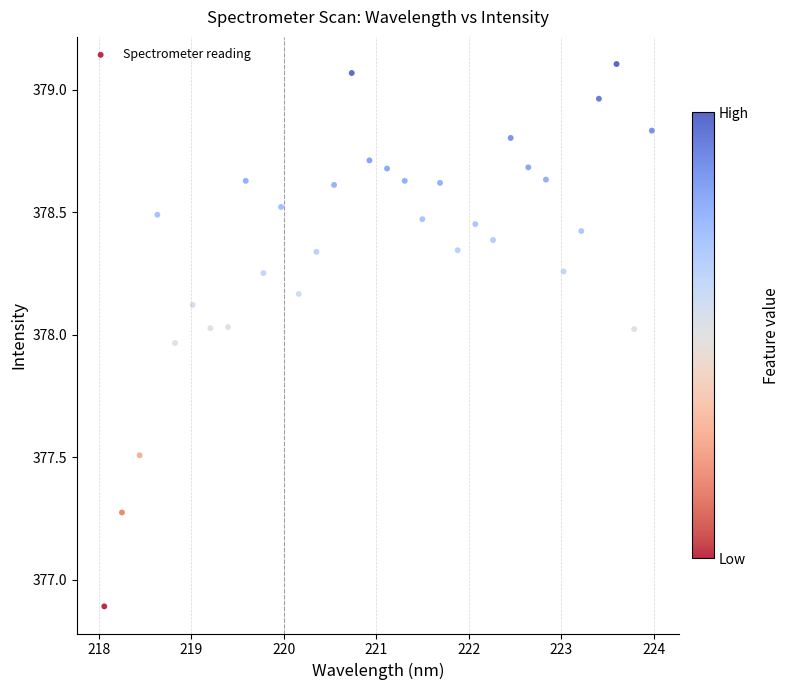

What Y value in the scatter plot is closest to 377?

376.9